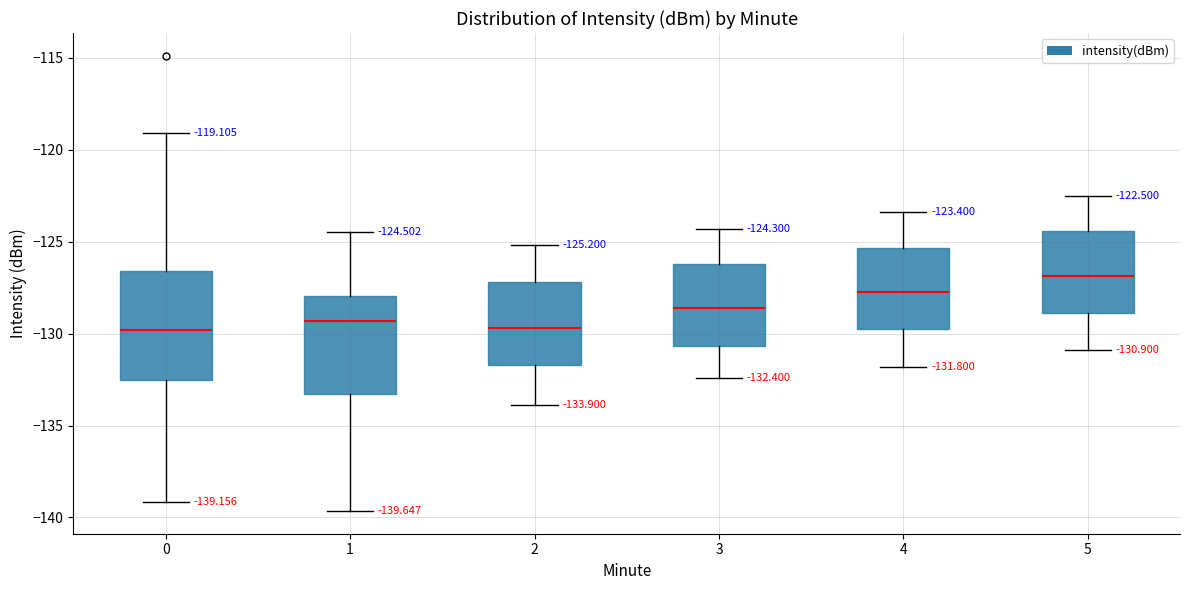

Which box is the tallest, from its lower edge to its upper edge?

0